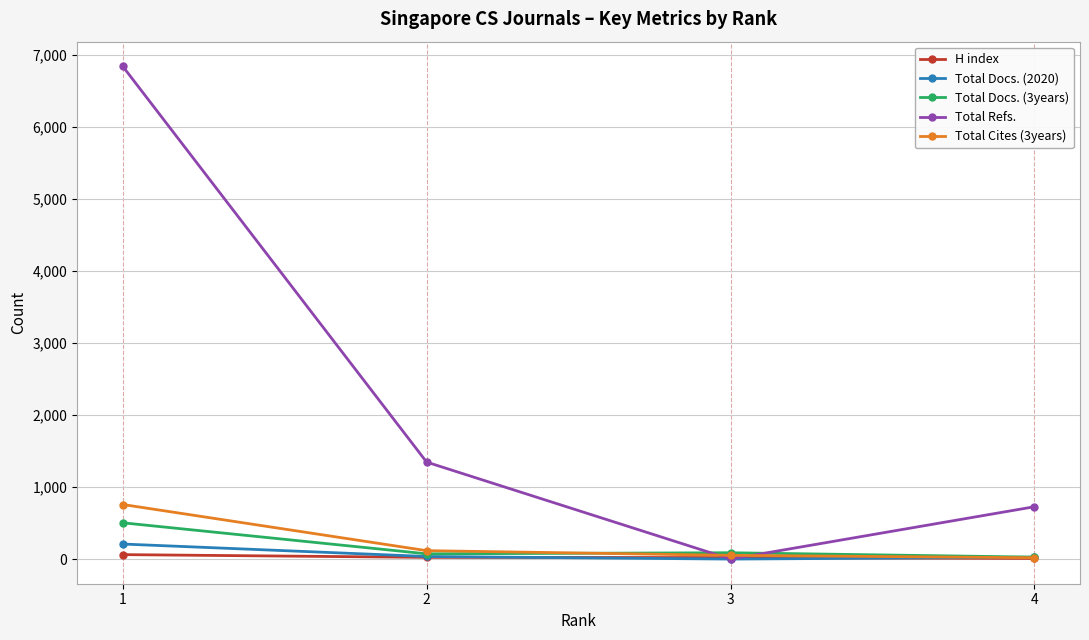

Which series ends up on top after the final intersection of Total Cites (3years) and Total Docs. (2020)?

Total Docs. (2020)